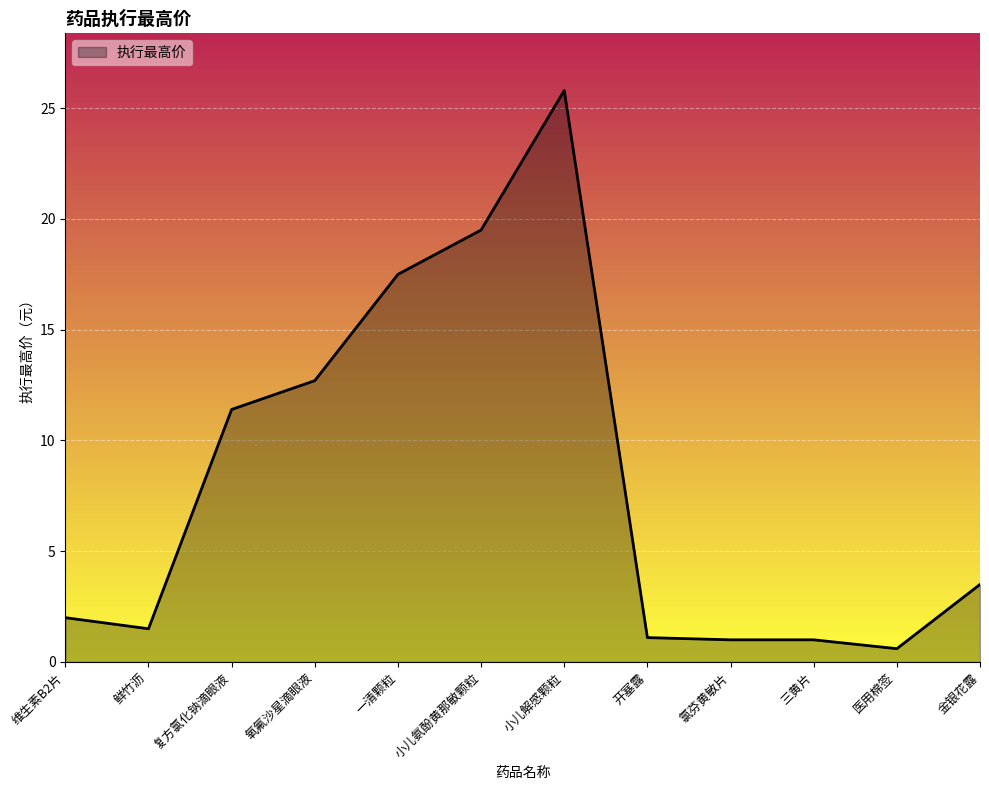

How many lines are shown in the chart?

1